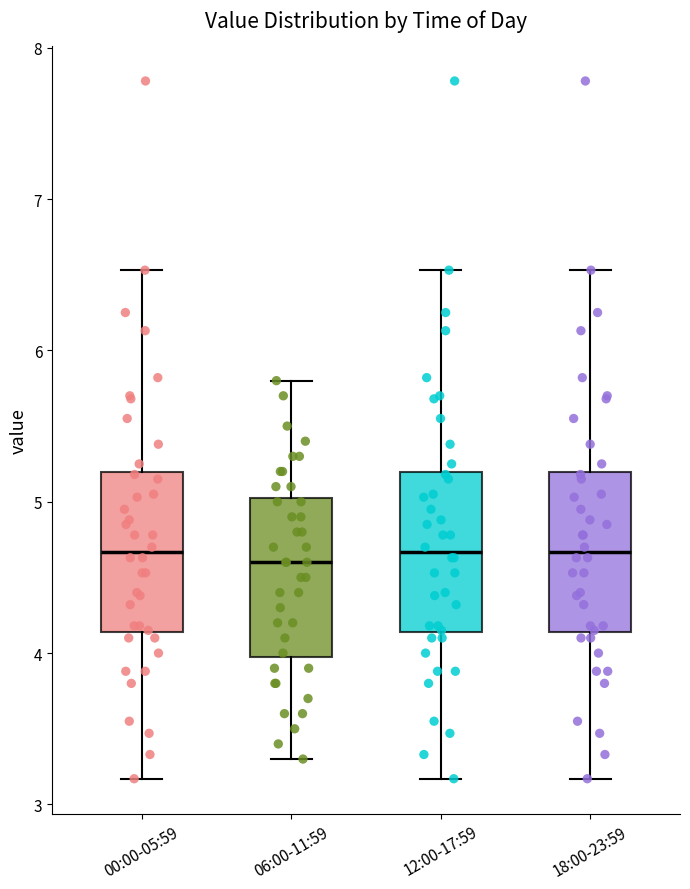

Where does the upper whisker of the box for 06:00-11:59 end on the y-axis? The values are not printed on the chart, so give them approximately, as read against the axis.

5.8